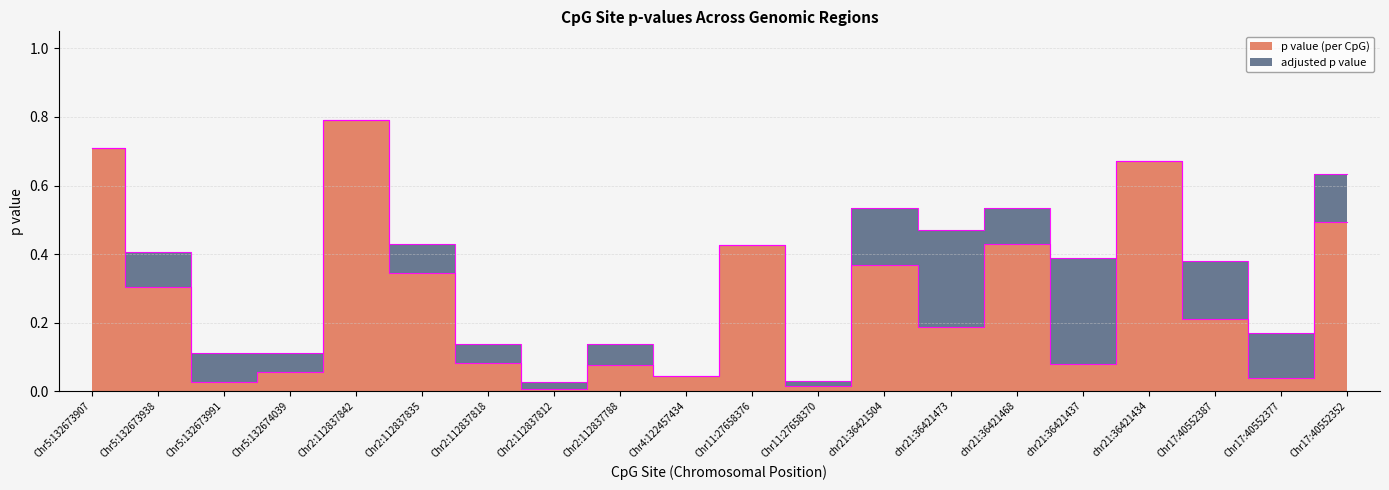

Count the number of categories in the chart.

20